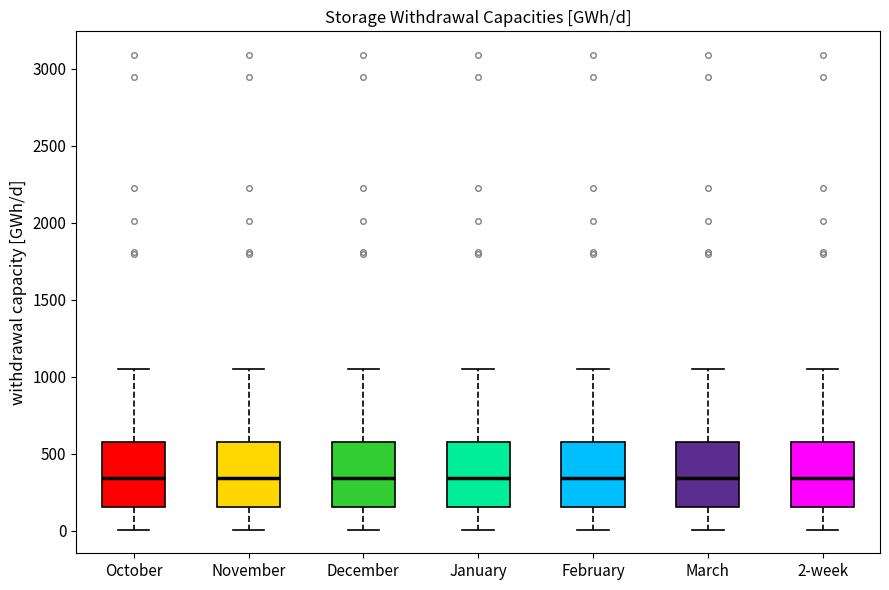

Reading left to right, transcribe this box plot: for each box, give where its median line is, the range the box spans, and where its two whiskers end, as read against the y-axis. The values are not printed on the chart, so give them approximately, as read against the axis.

October: median 350, box 150 to 600, whiskers 0 to 1050
November: median 350, box 150 to 600, whiskers 0 to 1050
December: median 350, box 150 to 600, whiskers 0 to 1050
January: median 350, box 150 to 600, whiskers 0 to 1050
February: median 350, box 150 to 600, whiskers 0 to 1050
March: median 350, box 150 to 600, whiskers 0 to 1050
2-week: median 350, box 150 to 600, whiskers 0 to 1050